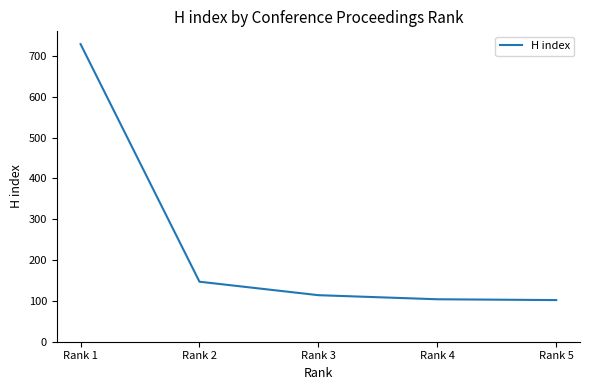

At which label is the value closest to 415?

Rank 2